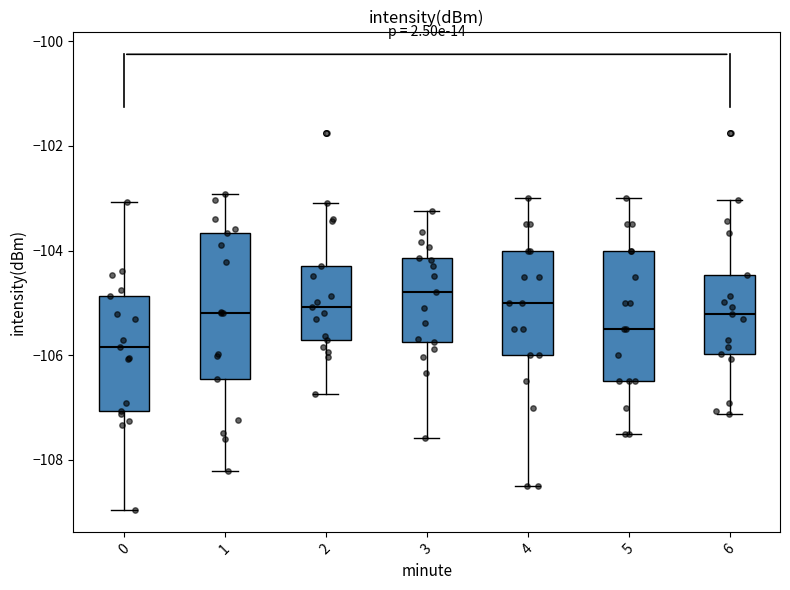

Where does the lower whisker of the box at x = 1 end on the y-axis? The values are not printed on the chart, so give them approximately, as read against the axis.

-108.2